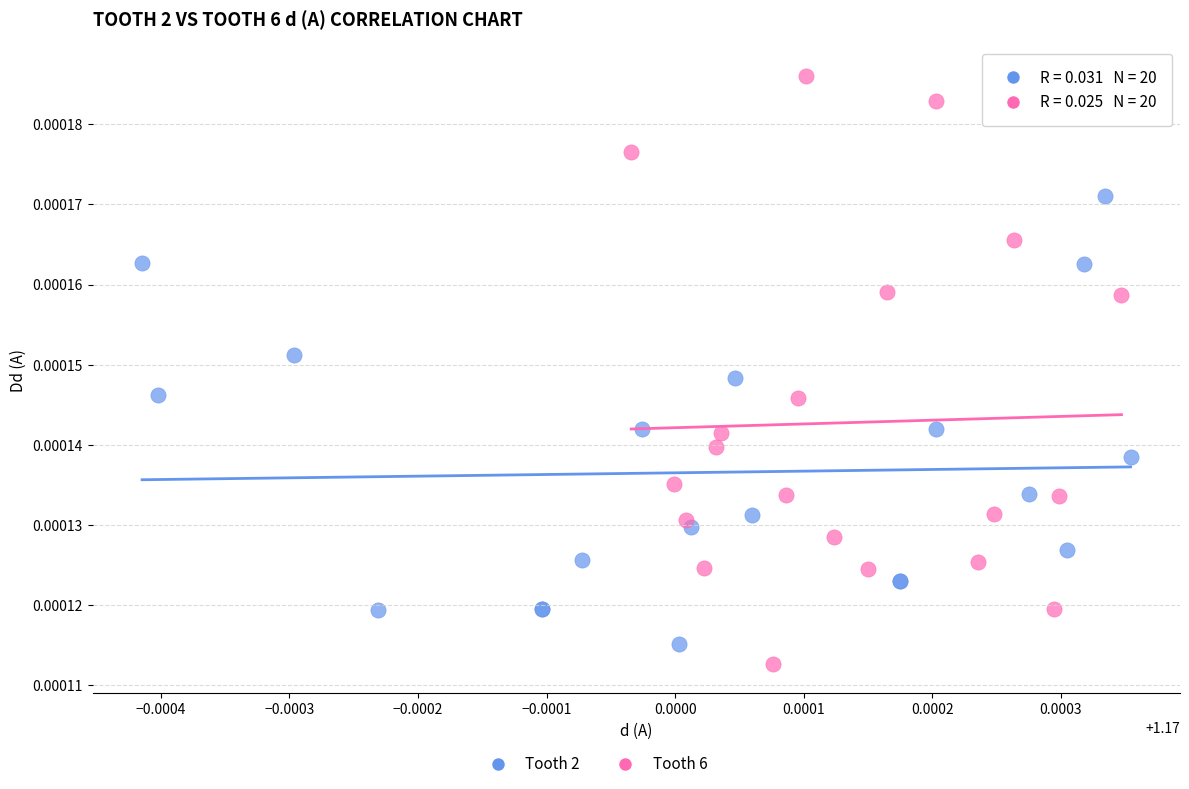

Which series contains the highest Y value?

Tooth 6